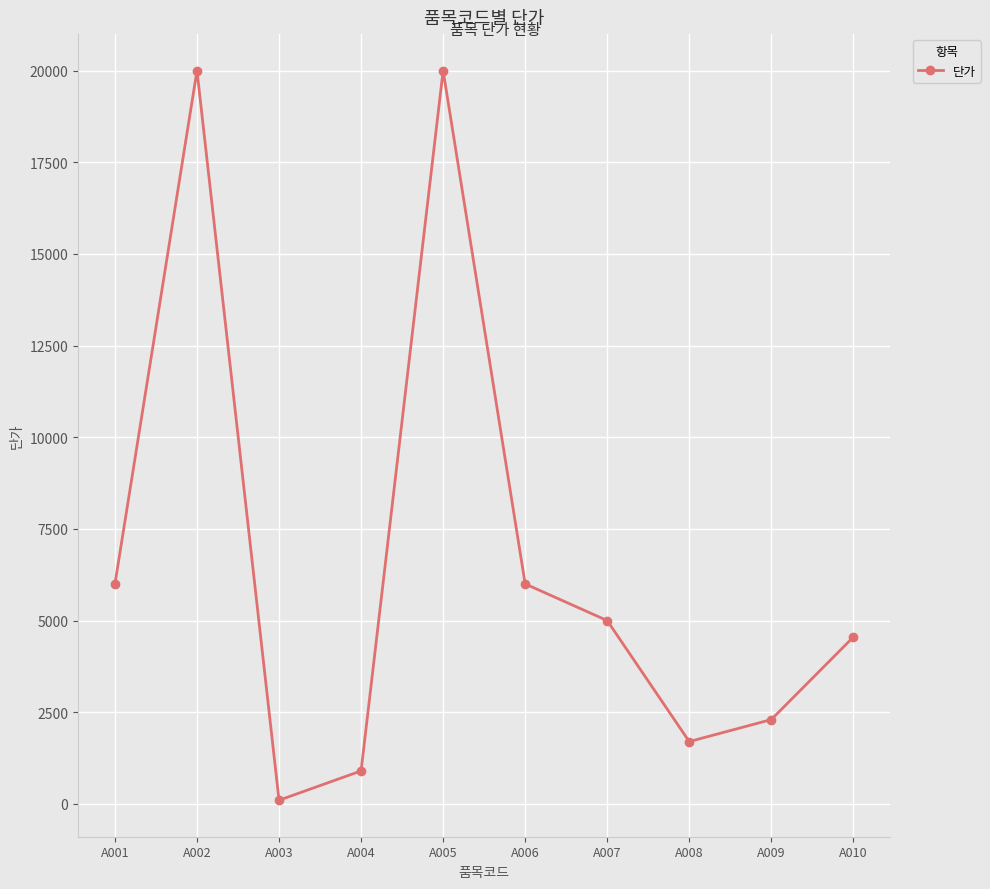

What is the difference between the maximum and minimum values?

19900